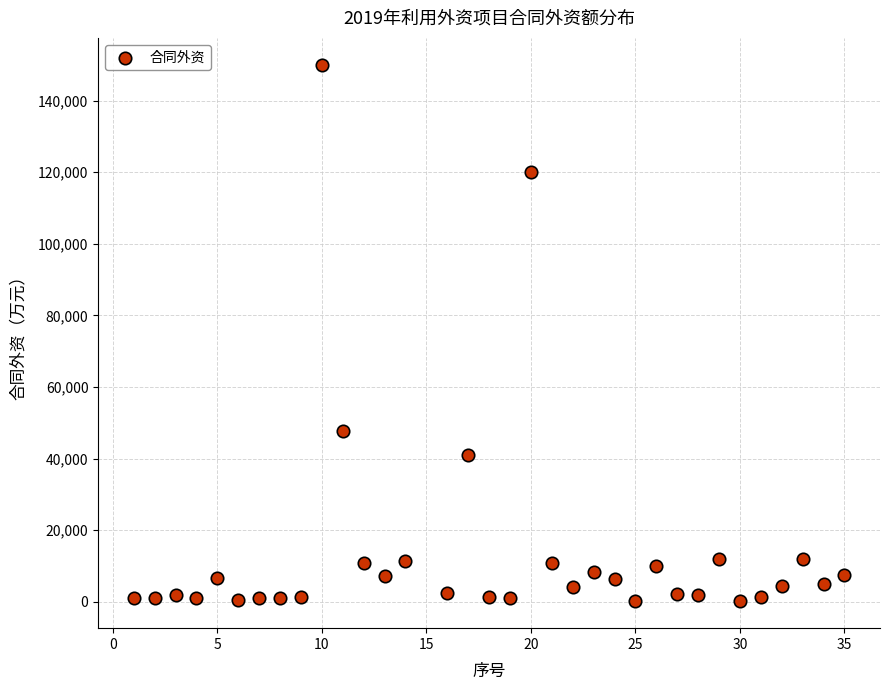

What Y value in the scatter plot is closest to 75050?

47600